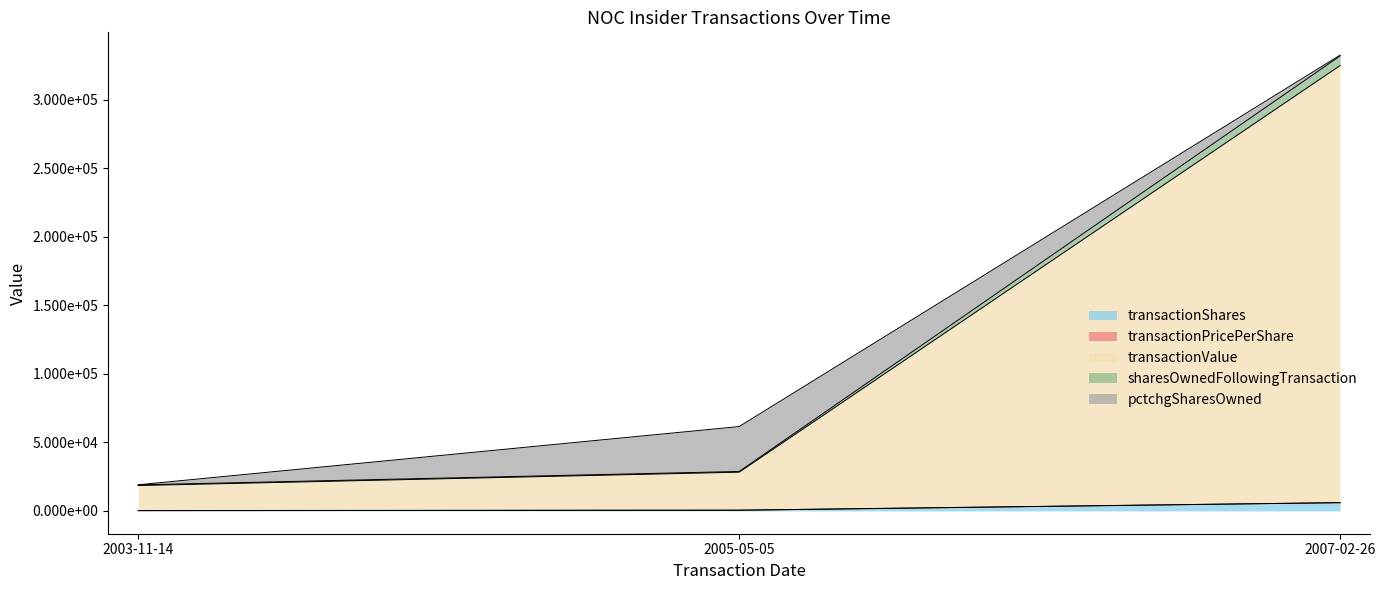

The transactionValue series shows 28275.4 at 2005-05-05. True or false?

True